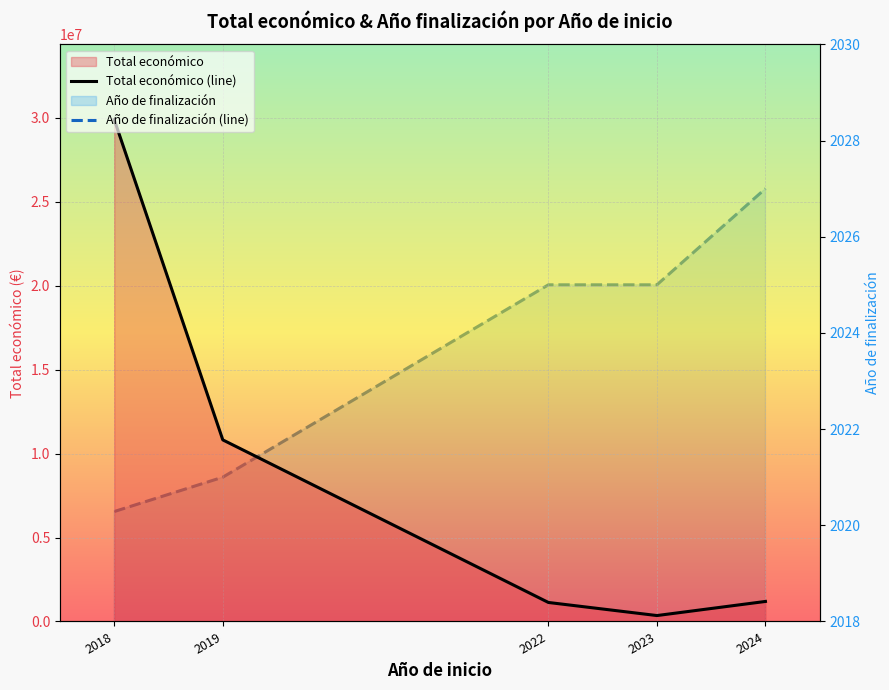

What is the value of the Año de finalización (line) point at the 2nd from the left?

2021.0